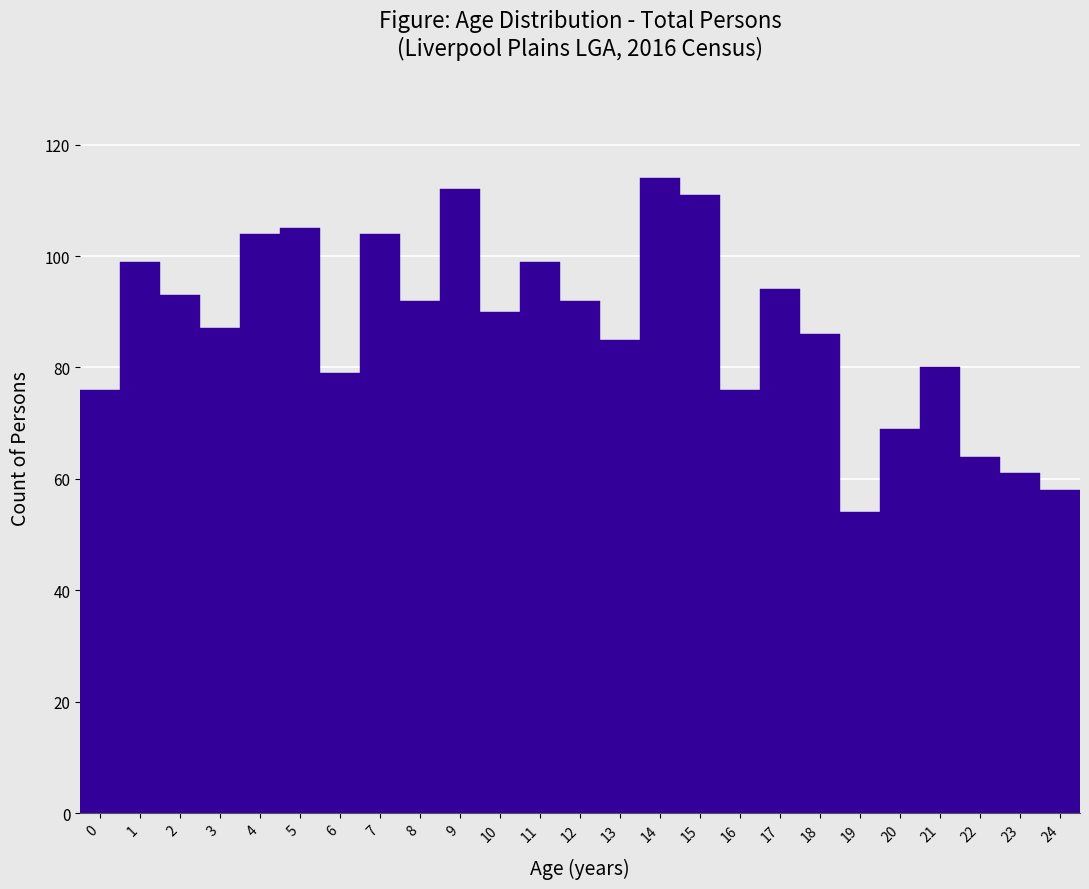

Reading left to right, transcribe this chart: for each bar, give the range it covers on the x-axis and its height. The values are not printed on the chart, so give them approximately, as read against the axis.

-0.5 to 0.5: 76
0.5 to 1.5: 100
1.5 to 2.5: 94
2.5 to 3.5: 88
3.5 to 4.5: 104
4.5 to 5.5: 106
5.5 to 6.5: 80
6.5 to 7.5: 104
7.5 to 8.5: 92
8.5 to 9.5: 112
9.5 to 10.5: 90
10.5 to 11.5: 100
11.5 to 12.5: 92
12.5 to 13.5: 86
13.5 to 14.5: 114
14.5 to 15.5: 112
15.5 to 16.5: 76
16.5 to 17.5: 94
17.5 to 18.5: 86
18.5 to 19.5: 54
19.5 to 20.5: 70
20.5 to 21.5: 80
21.5 to 22.5: 64
22.5 to 23.5: 62
23.5 to 24.5: 58